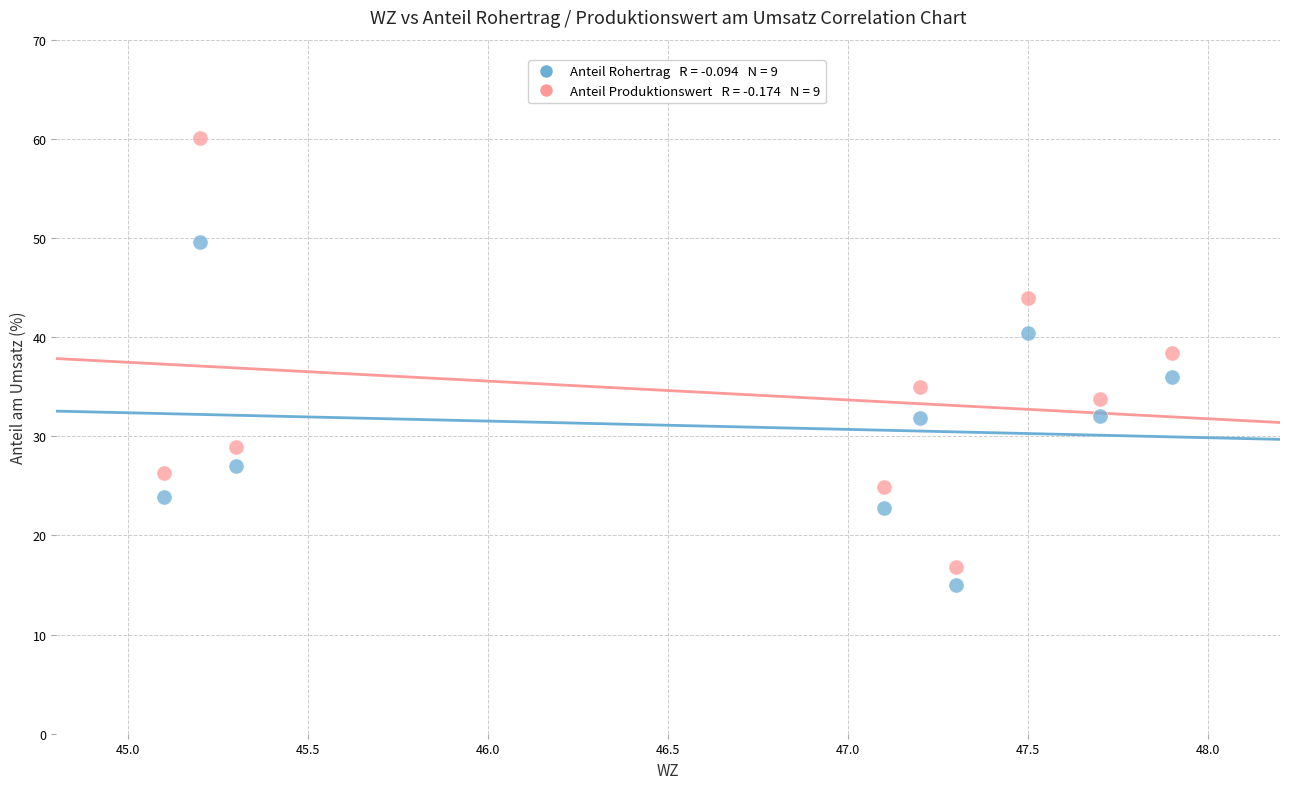

Across all data points, what is the range of Y values (max minus min)?

45.1